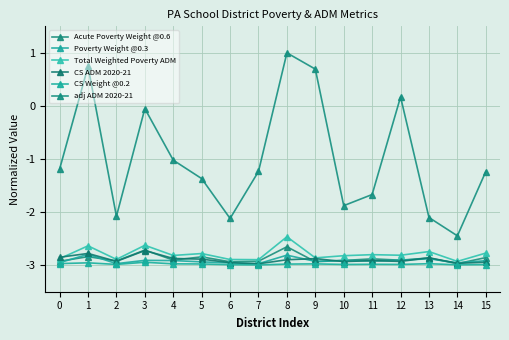

How many lines are shown in the chart?

6